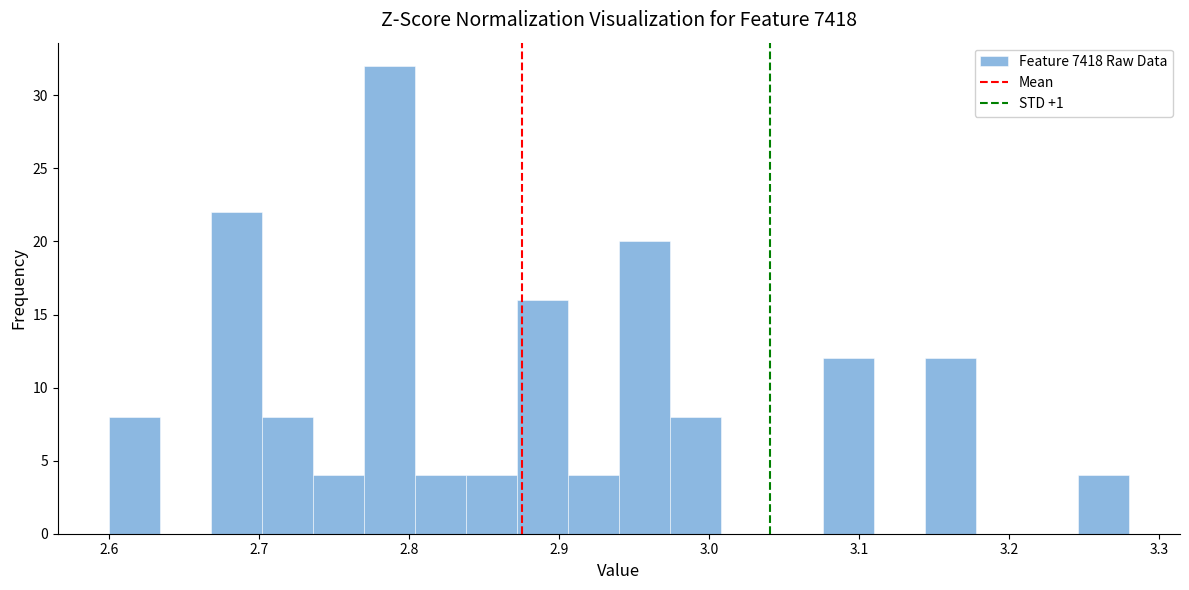

Read against the x-axis, roughly where is the centre of the tallest bar?

2.79